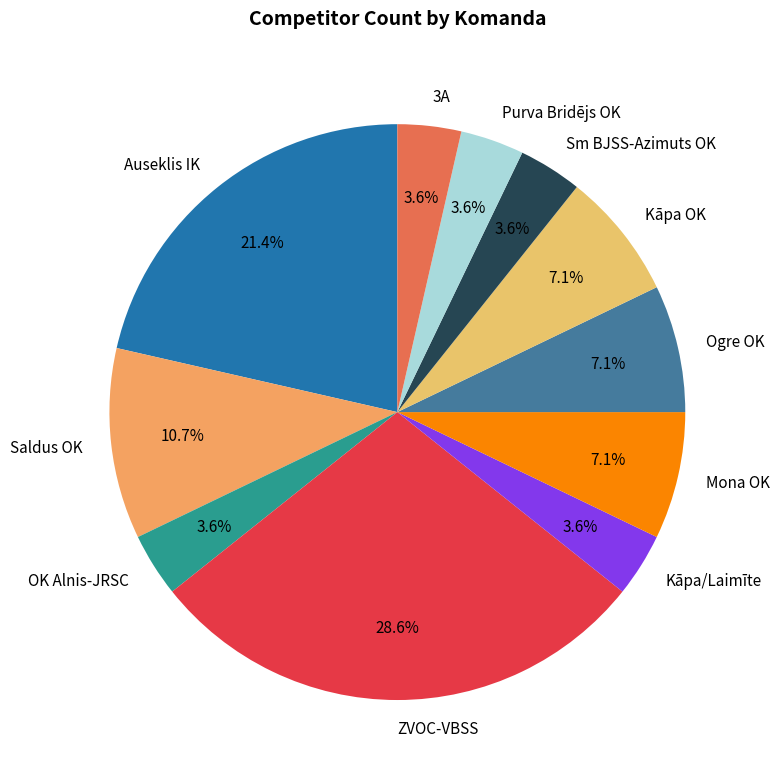

Approximately how many times larger is the value at Auseklis IK compared to Saldus OK?

2.0